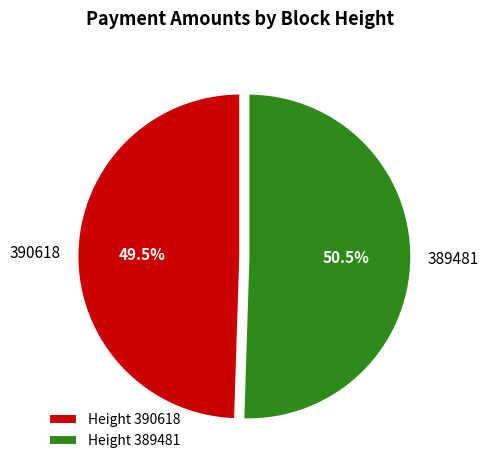

Which slice represents more than half of the pie?

Height 389481